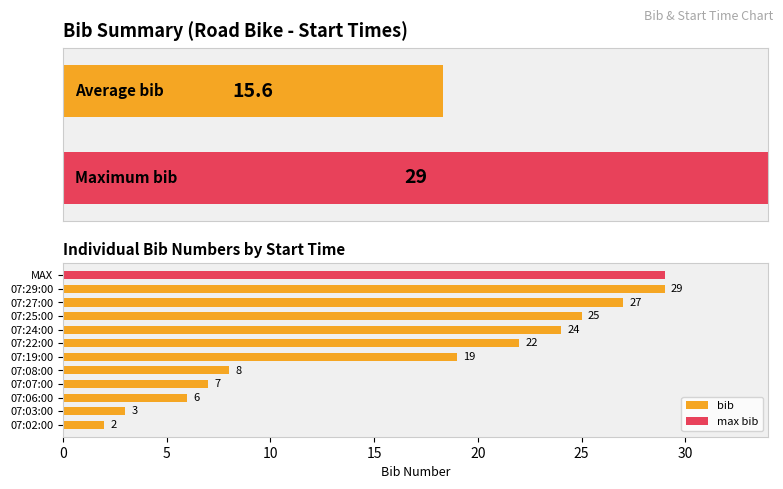

What is the maximum value shown in the chart?

29